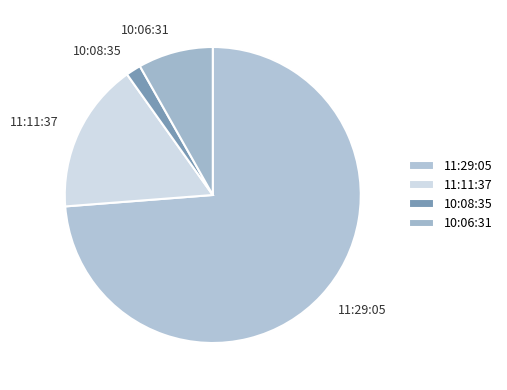

True or false: 11:29:05 accounts for 74% of the total.

True